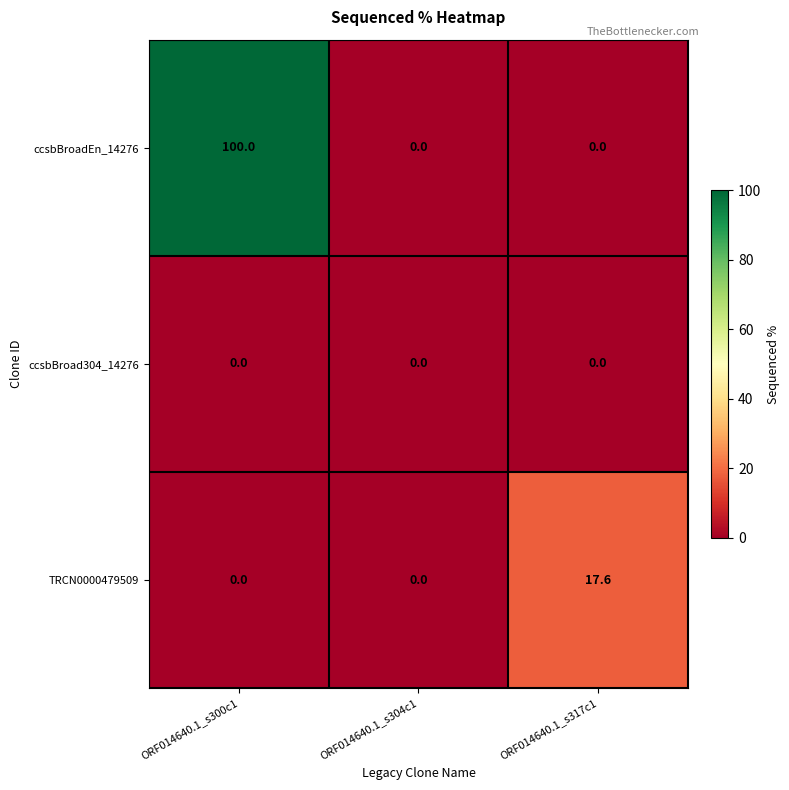

Reading left to right, what are all the values shown in this chart?

ccsbBroadEn_14276: 100.0	0.0	0.0
ccsbBroad304_14276: 0.0	0.0	0.0
TRCN0000479509: 0.0	0.0	17.6